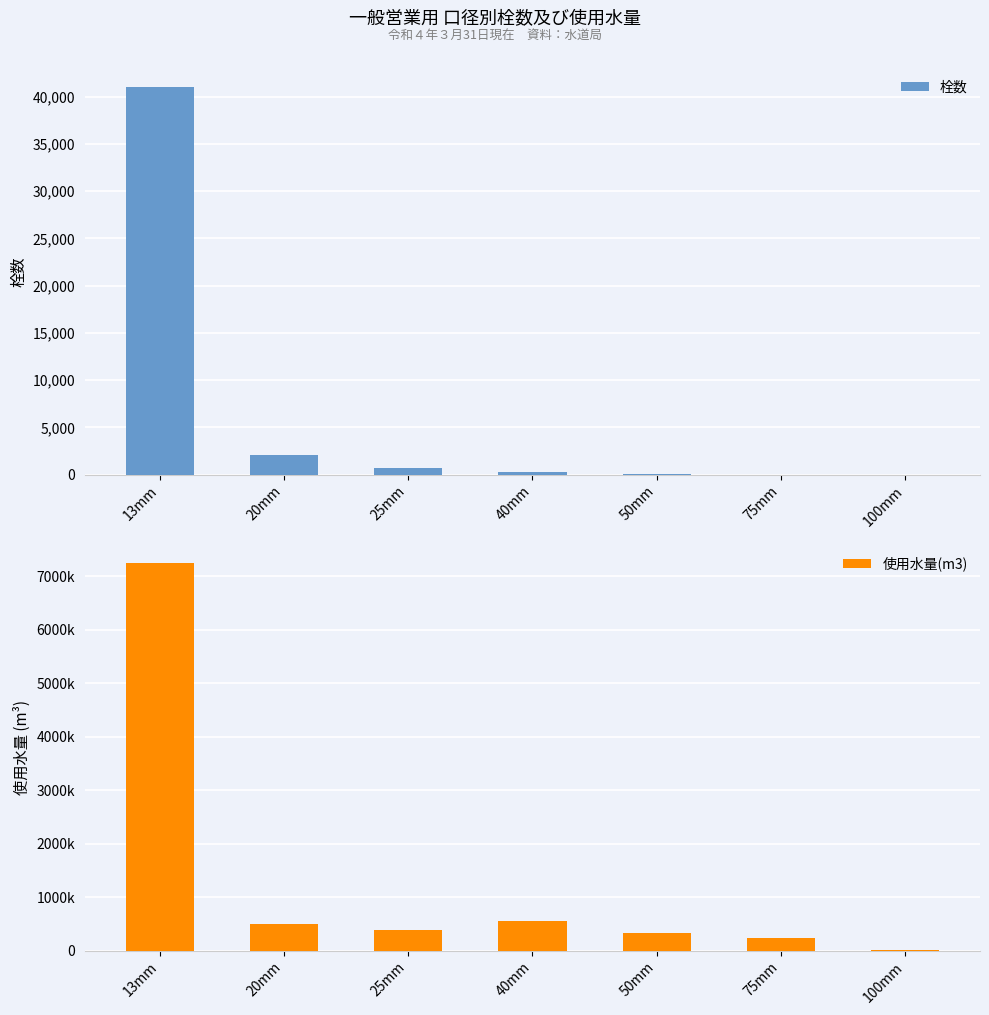

The value of 使用水量(m3) at 13mm is 7240441. True or false?

True